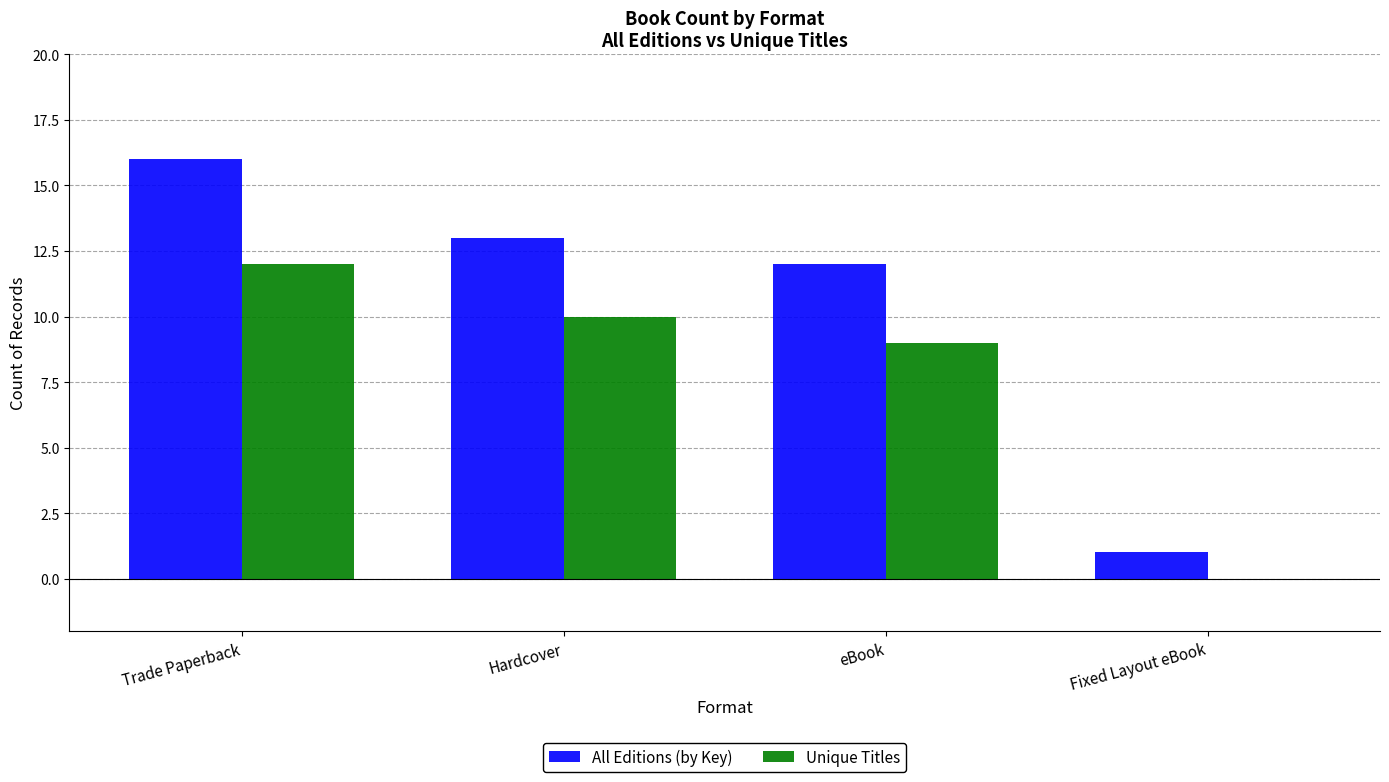

The Unique Titles series shows 18 at Trade Paperback. True or false?

False